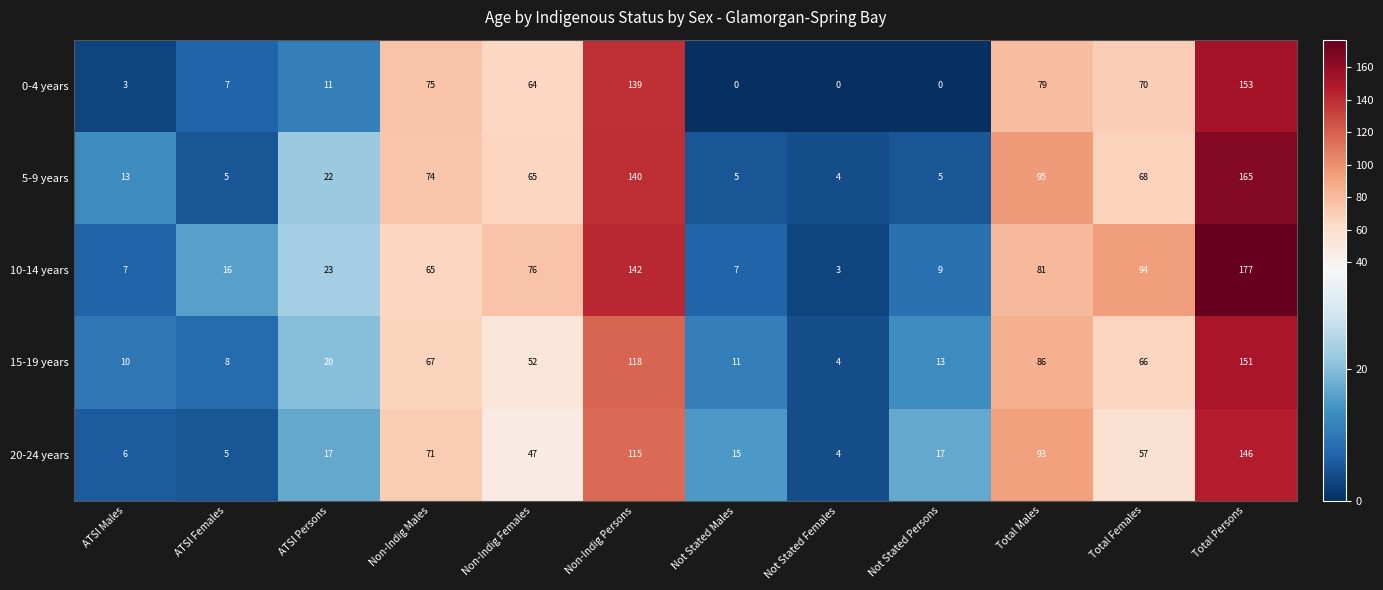

What is the difference between the maximum and minimum values in the 5-9 years series?

161